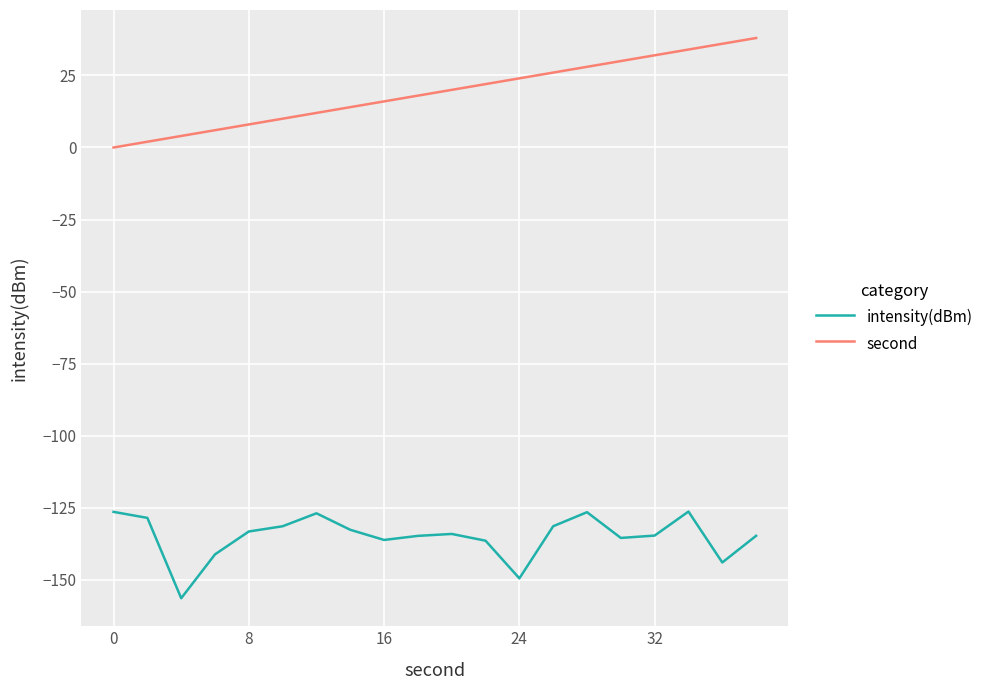

List the series in order of their overall mean, highest first.

second, intensity(dBm)